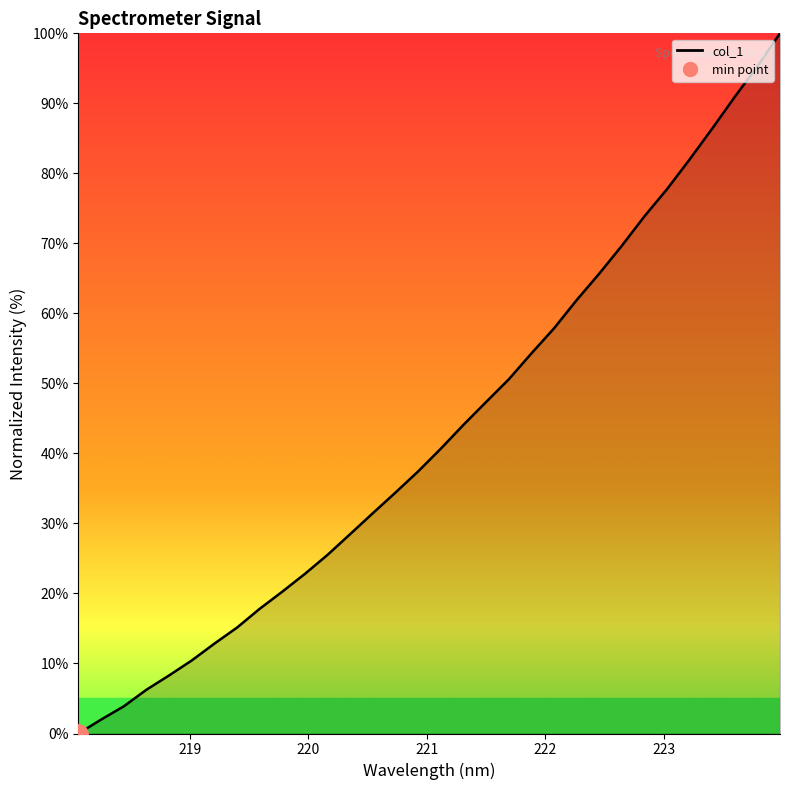

The value at 221.1174 is 40.7. True or false?

True